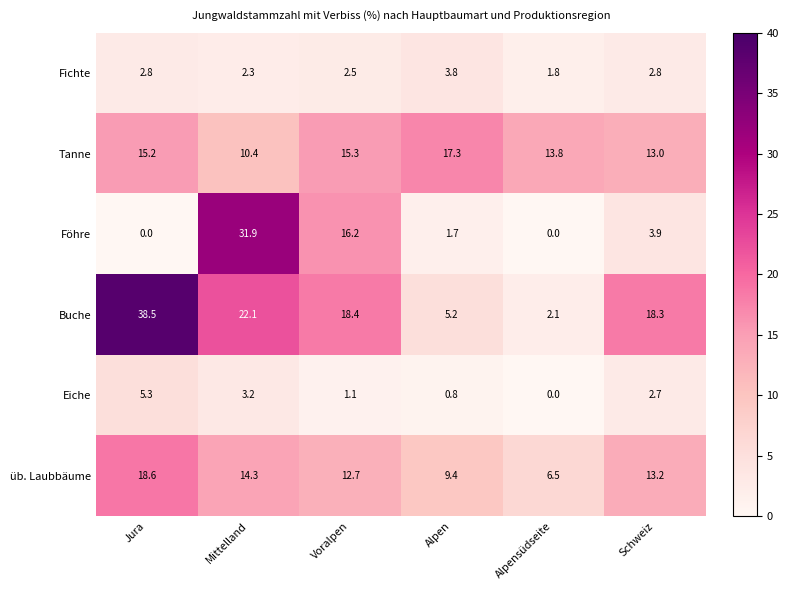

Is it true that Tanne equals 21.2 at Alpensüdseite?

False